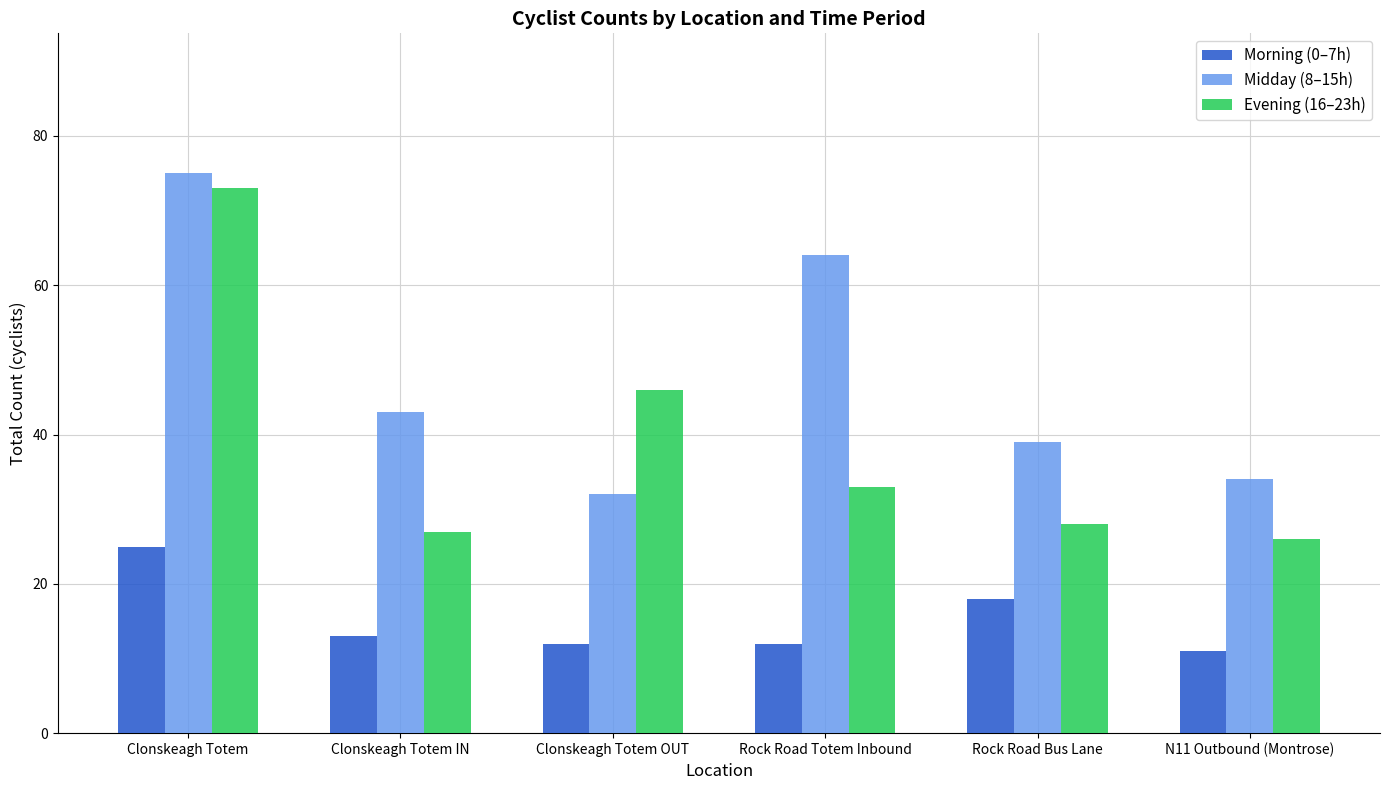

Rank the series by their maximum value, from highest to lowest.

Midday (8–15h), Evening (16–23h), Morning (0–7h)